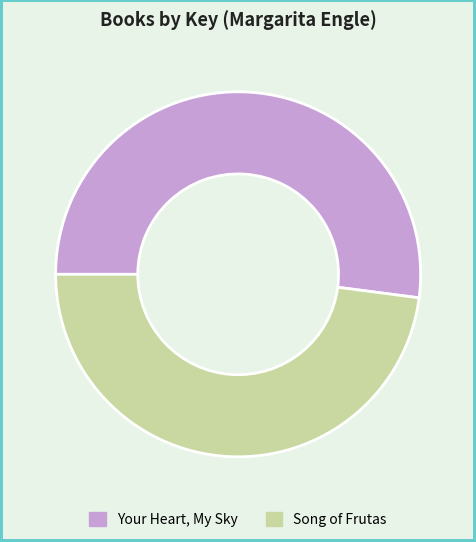

Combined, do Your Heart, My Sky and Song of Frutas account for over 50%?

Yes